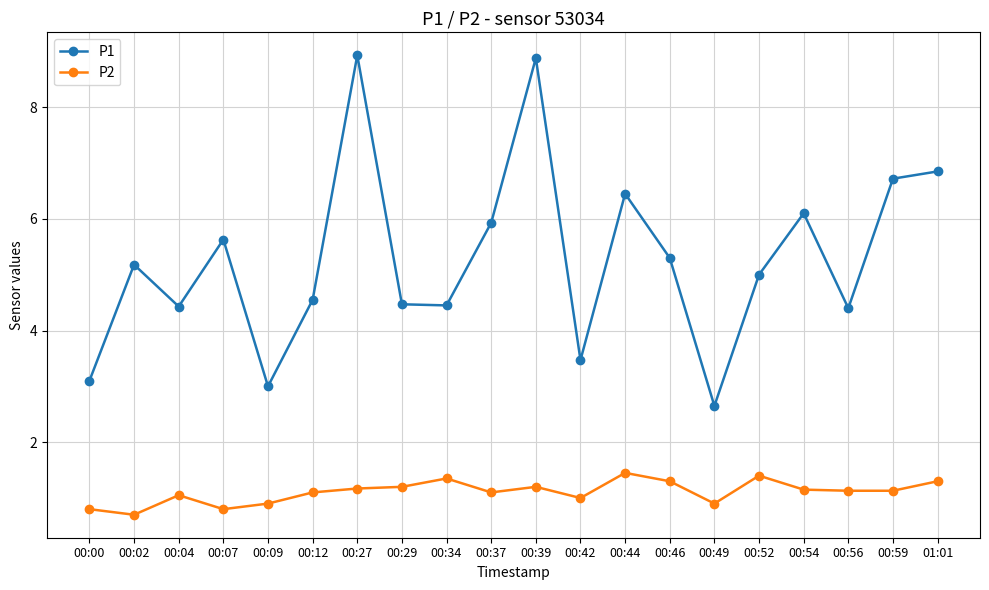

What is the difference between the second highest and second lowest values in the P2 series?

0.6